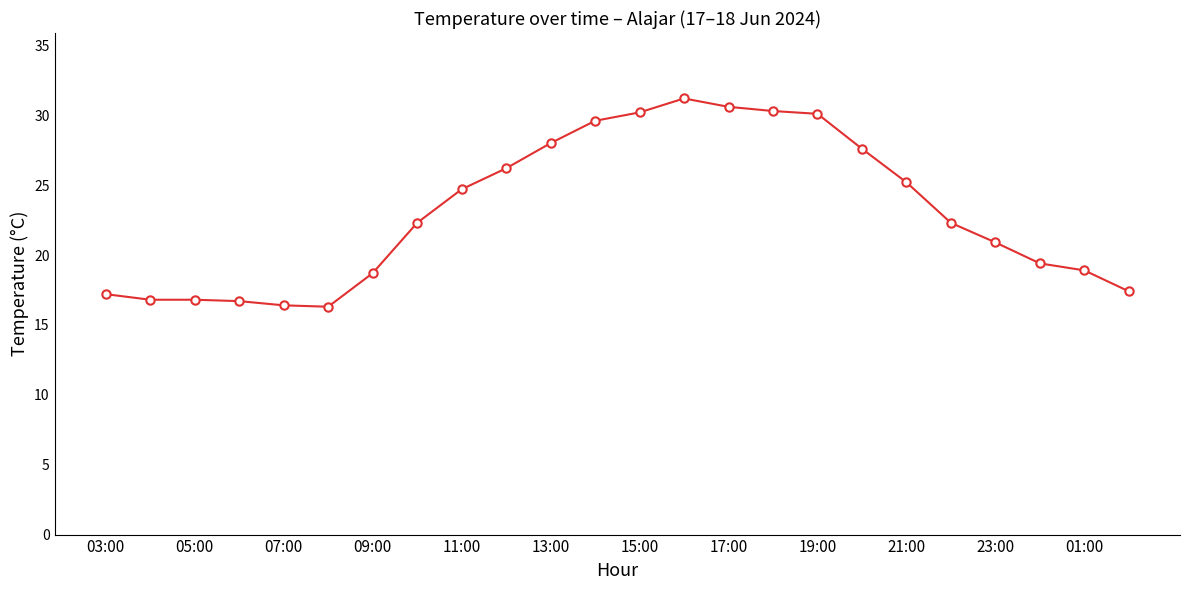

What is the sum of all values?

553.8